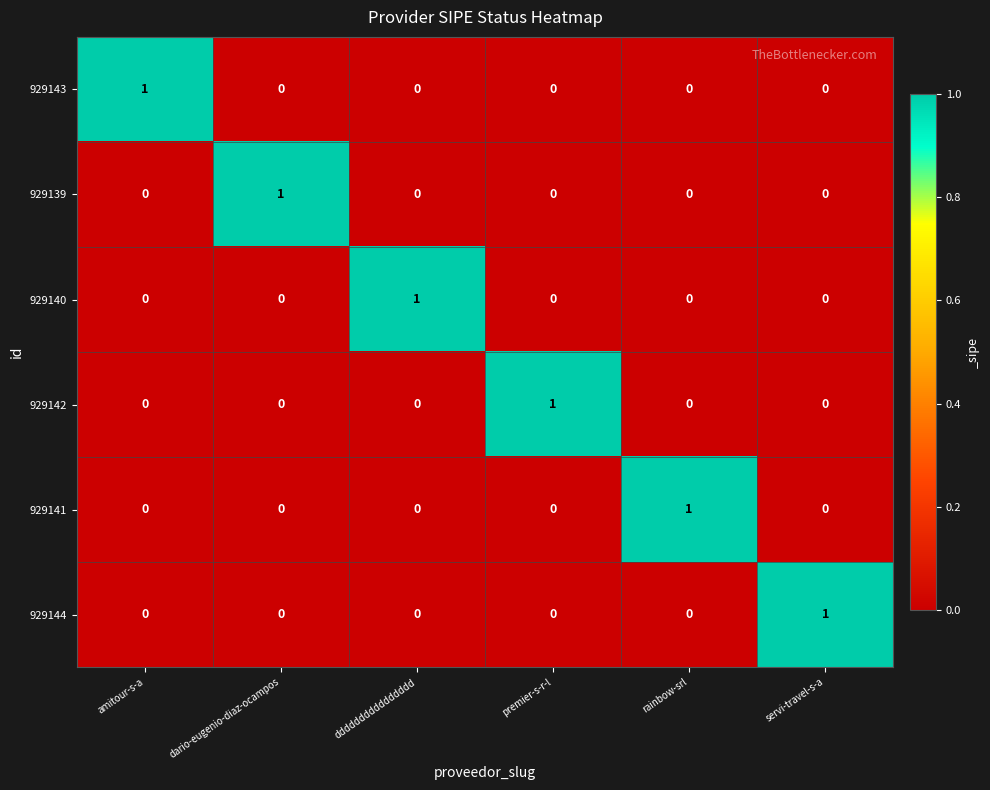

At how many categories does at least one series exceed 0?

6